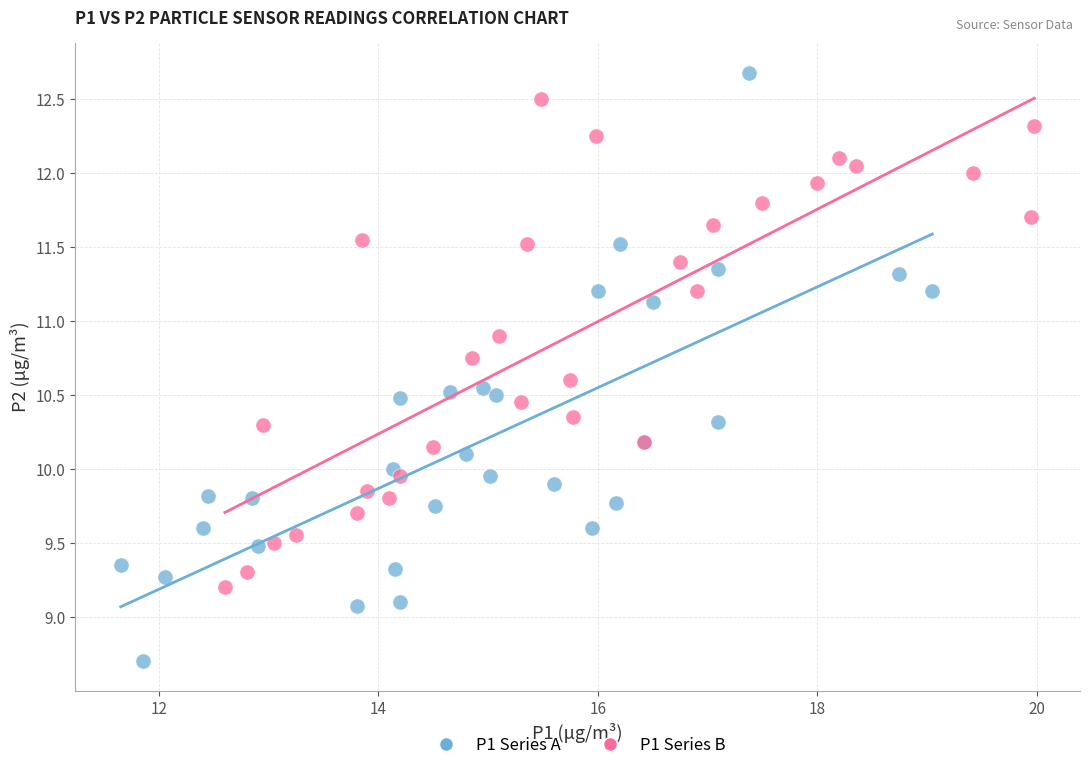

Which series reaches the maximum Y coordinate?

P1 Series A